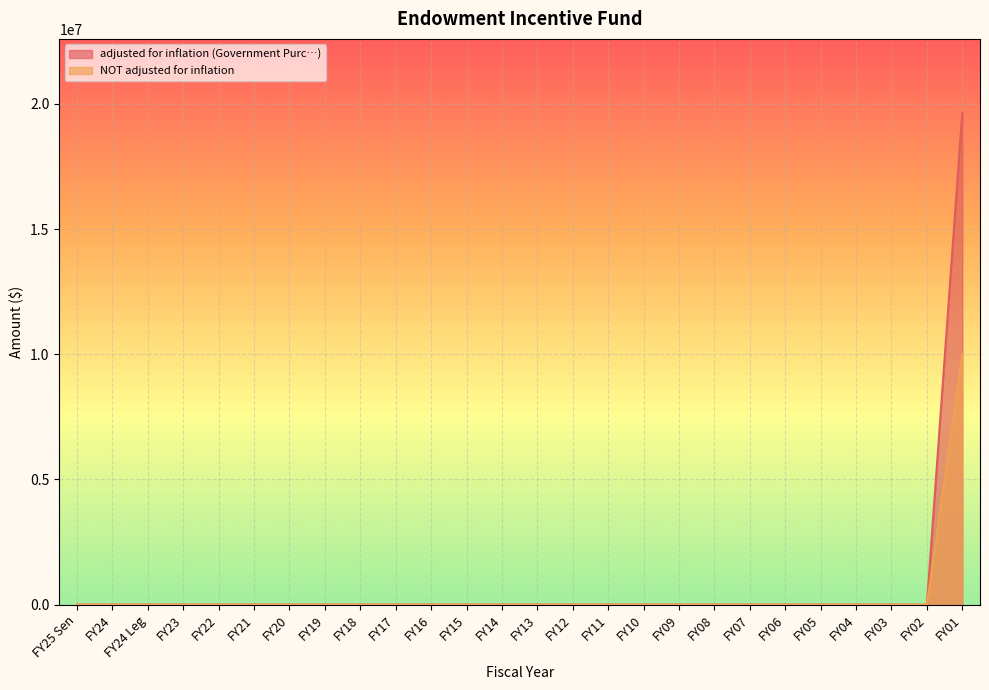

What is the difference between the maximum and minimum values in the NOT adjusted for inflation series?

10000000